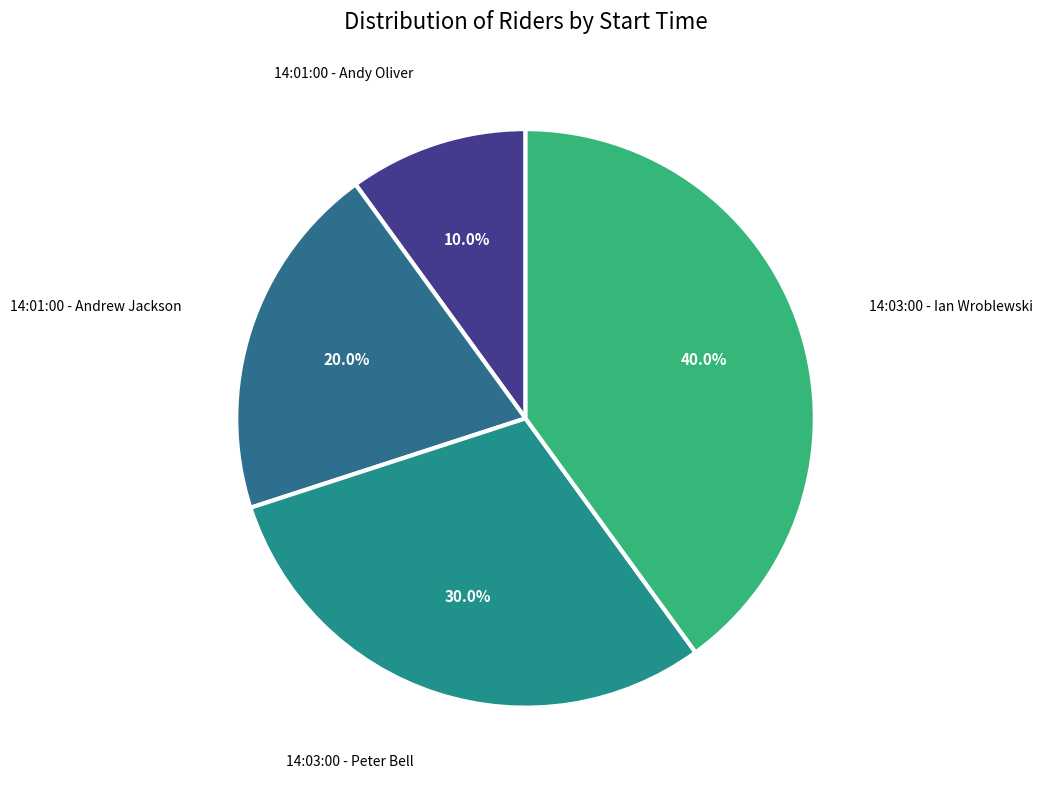

Which slice is the largest?

14:03:00 - Ian Wroblewski